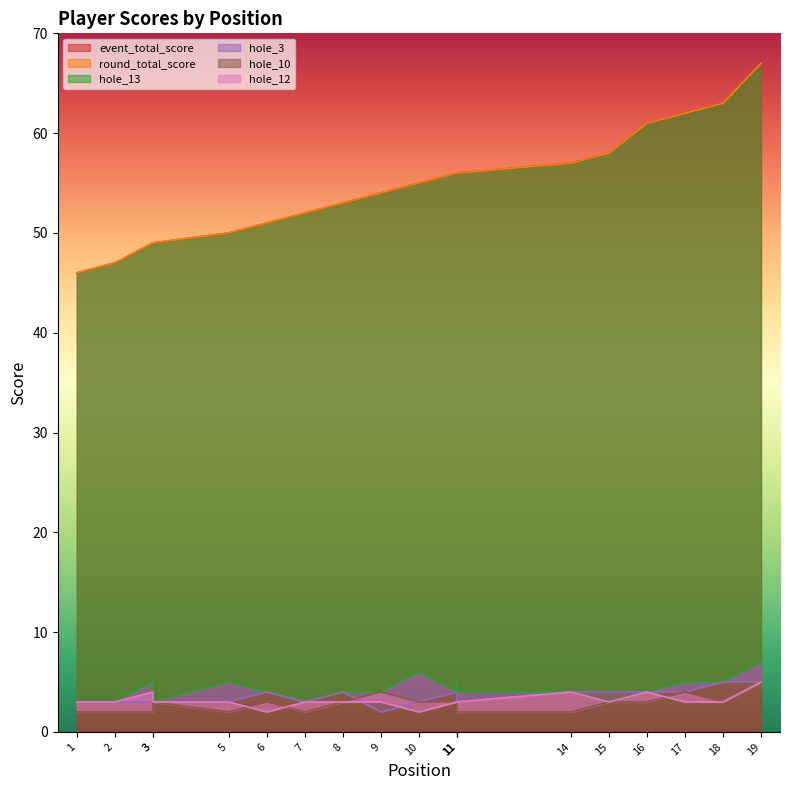

Reading right to left, transcribe all the data shown in this chart.

event_total_score: 19=67	18=63	17=62	16=61	15=58	14=57	11=56	11=56	11=56	10=55	9=54	8=53	7=52	6=51	5=50	3=49	3=49	2=47	1=46
round_total_score: 19=67	18=63	17=62	16=61	15=58	14=57	11=56	11=56	11=56	10=55	9=54	8=53	7=52	6=51	5=50	3=49	3=49	2=47	1=46
hole_13: 19=7	18=5	17=5	16=4	15=3	14=4	11=4	11=5	11=4	10=6	9=4	8=4	7=3	6=4	5=5	3=3	3=5	2=3	1=3
hole_3: 19=5	18=5	17=4	16=4	15=4	14=4	11=3	11=3	11=4	10=3	9=2	8=4	7=3	6=4	5=3	3=3	3=3	2=3	1=3
hole_10: 19=5	18=3	17=4	16=3	15=3	14=2	11=2	11=2	11=3	10=3	9=4	8=3	7=2	6=3	5=2	3=3	3=2	2=2	1=2
hole_12: 19=5	18=3	17=3	16=4	15=3	14=4	11=3	11=3	11=3	10=2	9=3	8=3	7=3	6=2	5=3	3=3	3=4	2=3	1=3